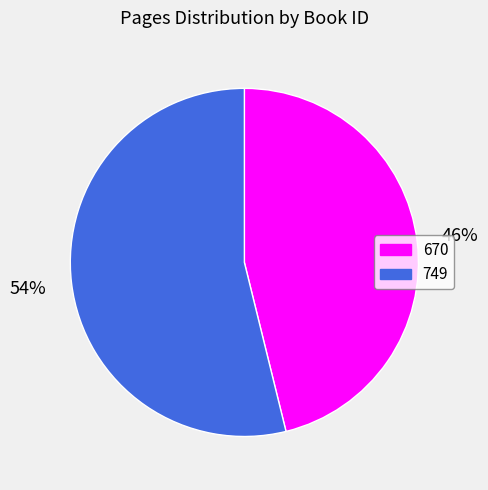

Which slice is the smallest?

670